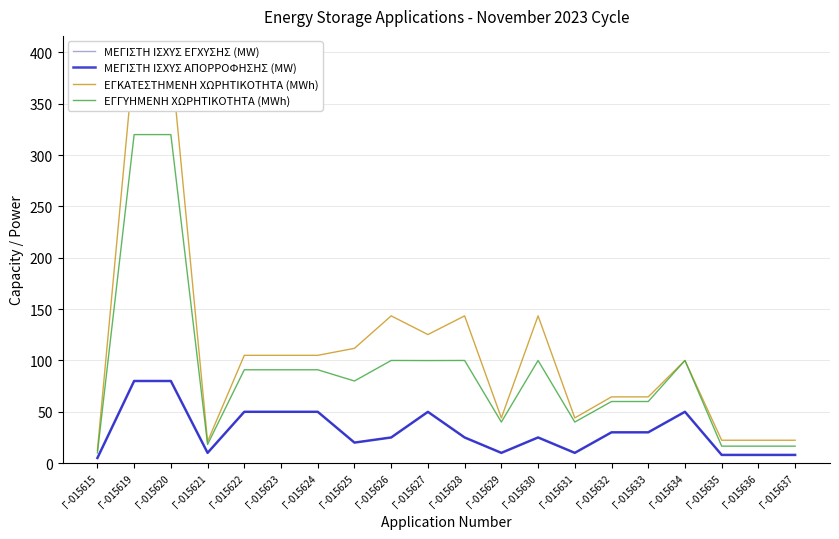

Reading left to right, transcribe all the data shown in this chart.

ΜΕΓΙΣΤΗ ΙΣΧΥΣ ΕΓΧΥΣΗΣ (MW): Γ-015615=5.0	Γ-015619=80.0	Γ-015620=80.0	Γ-015621=10.0	Γ-015622=50.0	Γ-015623=50.0	Γ-015624=50.0	Γ-015625=20.0	Γ-015626=25.0	Γ-015627=50.0	Γ-015628=25.0	Γ-015629=10.0	Γ-015630=25.0	Γ-015631=10.0	Γ-015632=30.0	Γ-015633=30.0	Γ-015634=50.0	Γ-015635=8.0	Γ-015636=8.0	Γ-015637=8.0
ΜΕΓΙΣΤΗ ΙΣΧΥΣ ΑΠΟΡΡΟΦΗΣΗΣ (MW): Γ-015615=5.0	Γ-015619=80.0	Γ-015620=80.0	Γ-015621=10.0	Γ-015622=50.0	Γ-015623=50.0	Γ-015624=50.0	Γ-015625=20.0	Γ-015626=25.0	Γ-015627=50.0	Γ-015628=25.0	Γ-015629=10.0	Γ-015630=25.0	Γ-015631=10.0	Γ-015632=30.0	Γ-015633=30.0	Γ-015634=50.0	Γ-015635=8.0	Γ-015636=8.0	Γ-015637=8.0
ΕΓΚΑΤΕΣΤΗΜΕΝΗ ΧΩΡΗΤΙΚΟΤΗΤΑ (MWh): Γ-015615=12.5	Γ-015619=396.6	Γ-015620=396.6	Γ-015621=21.0	Γ-015622=105.0	Γ-015623=105.0	Γ-015624=105.0	Γ-015625=111.8	Γ-015626=143.4	Γ-015627=125.2	Γ-015628=143.4	Γ-015629=44.0	Γ-015630=143.4	Γ-015631=44.0	Γ-015632=64.5	Γ-015633=64.5	Γ-015634=100.0	Γ-015635=22.3	Γ-015636=22.3	Γ-015637=22.3
ΕΓΓΥΗΜΕΝΗ ΧΩΡΗΤΙΚΟΤΗΤΑ (MWh): Γ-015615=10.0	Γ-015619=320.0	Γ-015620=320.0	Γ-015621=18.2	Γ-015622=90.9	Γ-015623=90.9	Γ-015624=90.9	Γ-015625=80.0	Γ-015626=100.0	Γ-015627=99.9	Γ-015628=100.0	Γ-015629=40.0	Γ-015630=100.0	Γ-015631=40.0	Γ-015632=60.0	Γ-015633=60.0	Γ-015634=100.0	Γ-015635=16.5	Γ-015636=16.5	Γ-015637=16.5